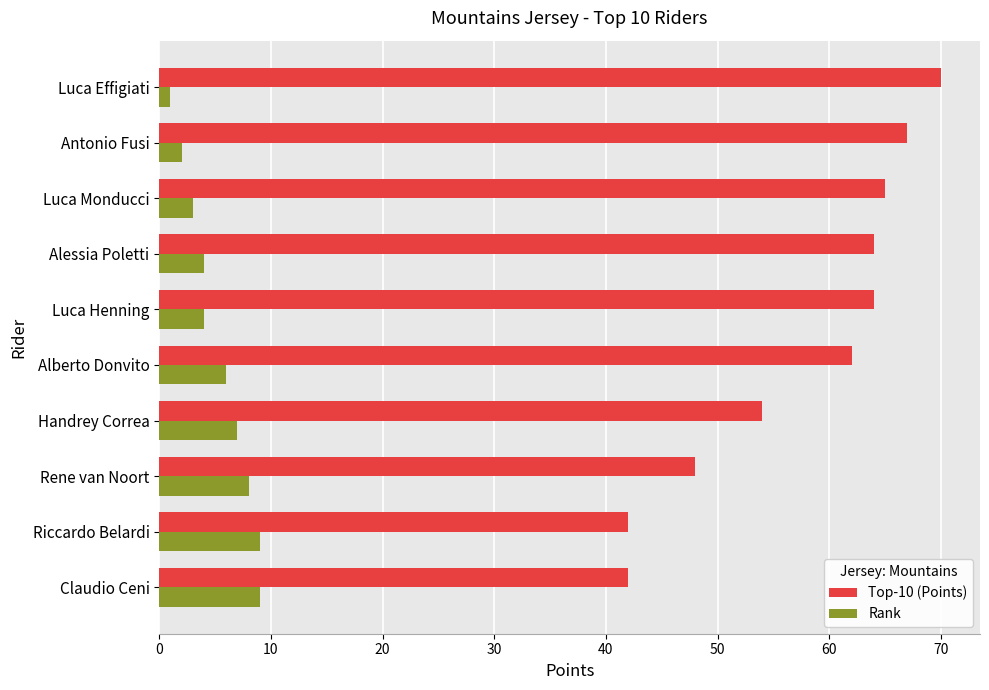

What is the highest value of the Top-10 (Points) series?

70